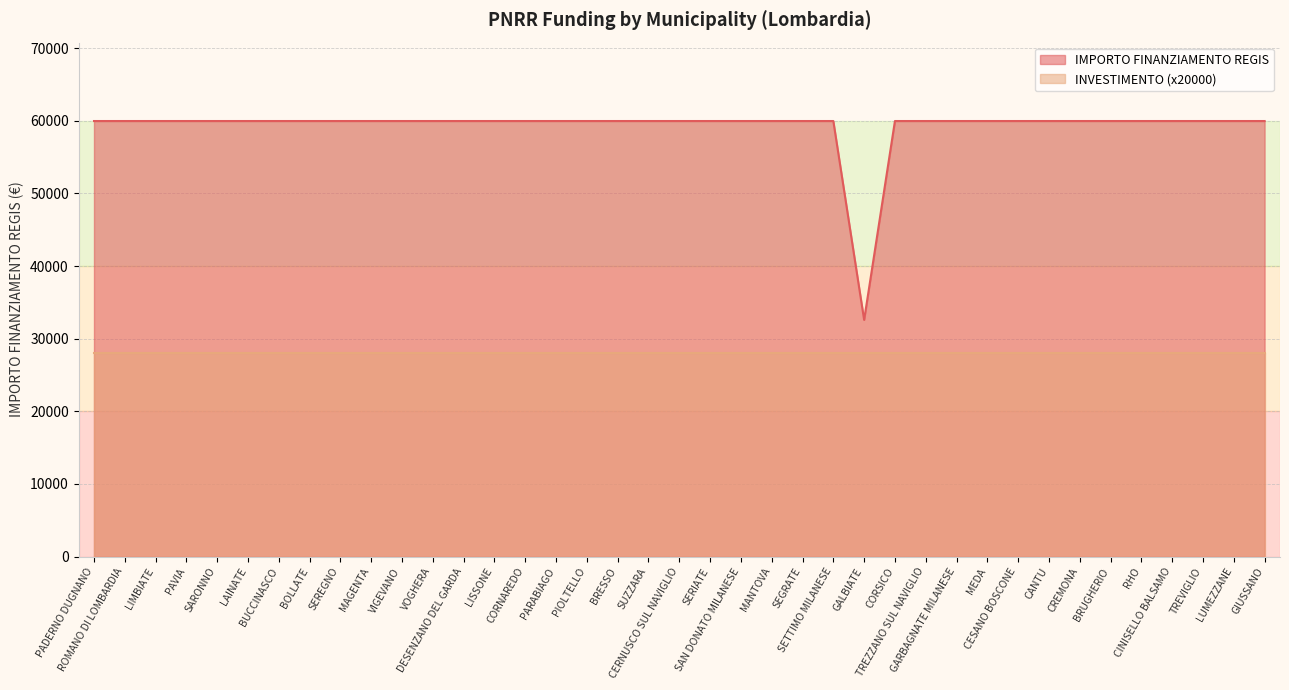

Between CORNAREDO and CORSICO, which is larger?

CORNAREDO